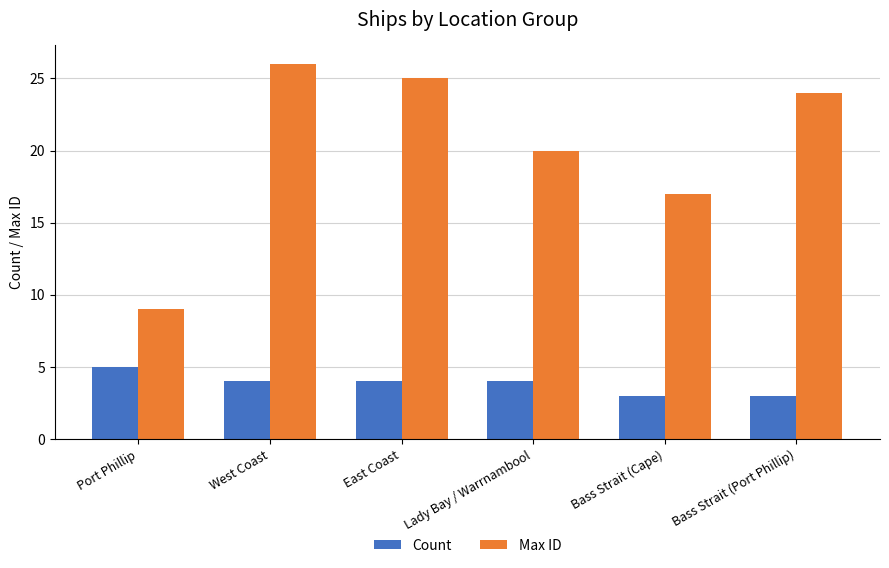

What is the minimum value for Count?

3